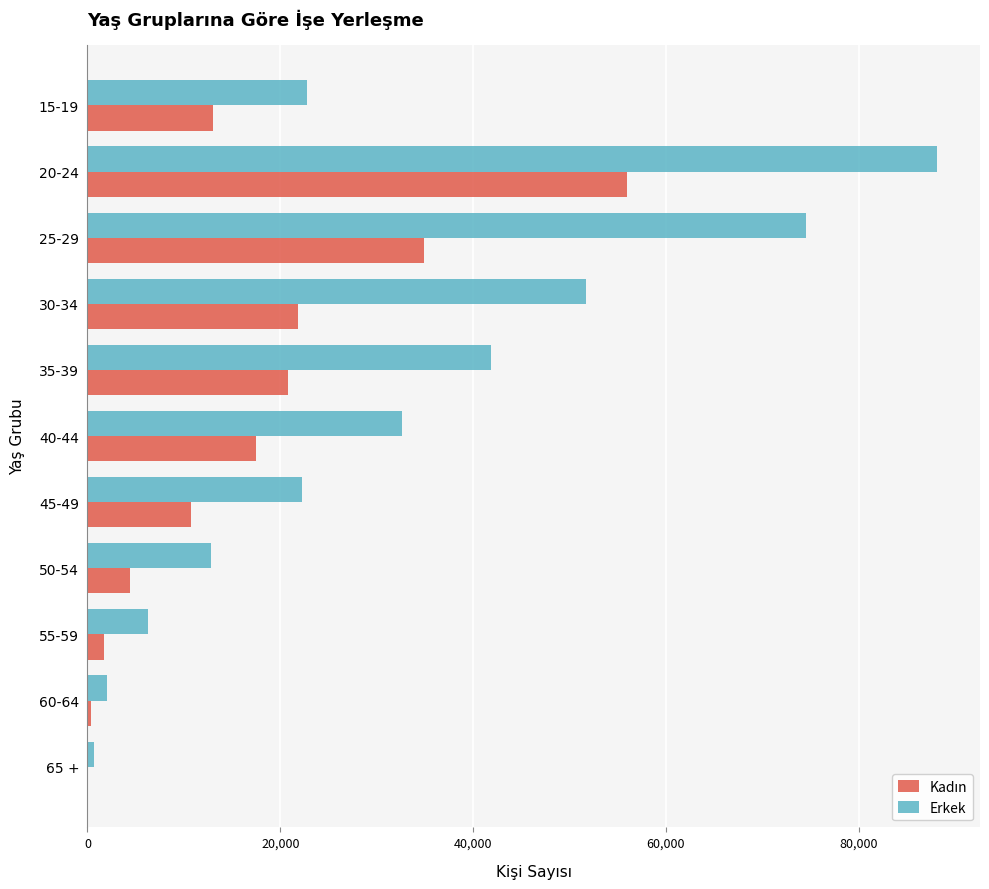

Which label corresponds to the largest value in the chart?

20-24